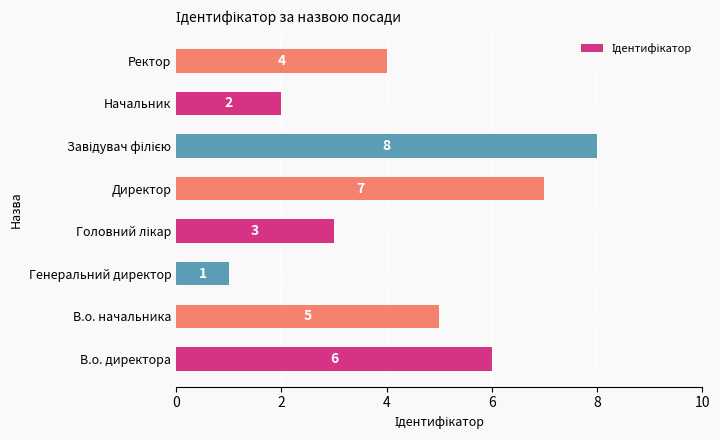

What is the difference between the maximum and second lowest values?

6